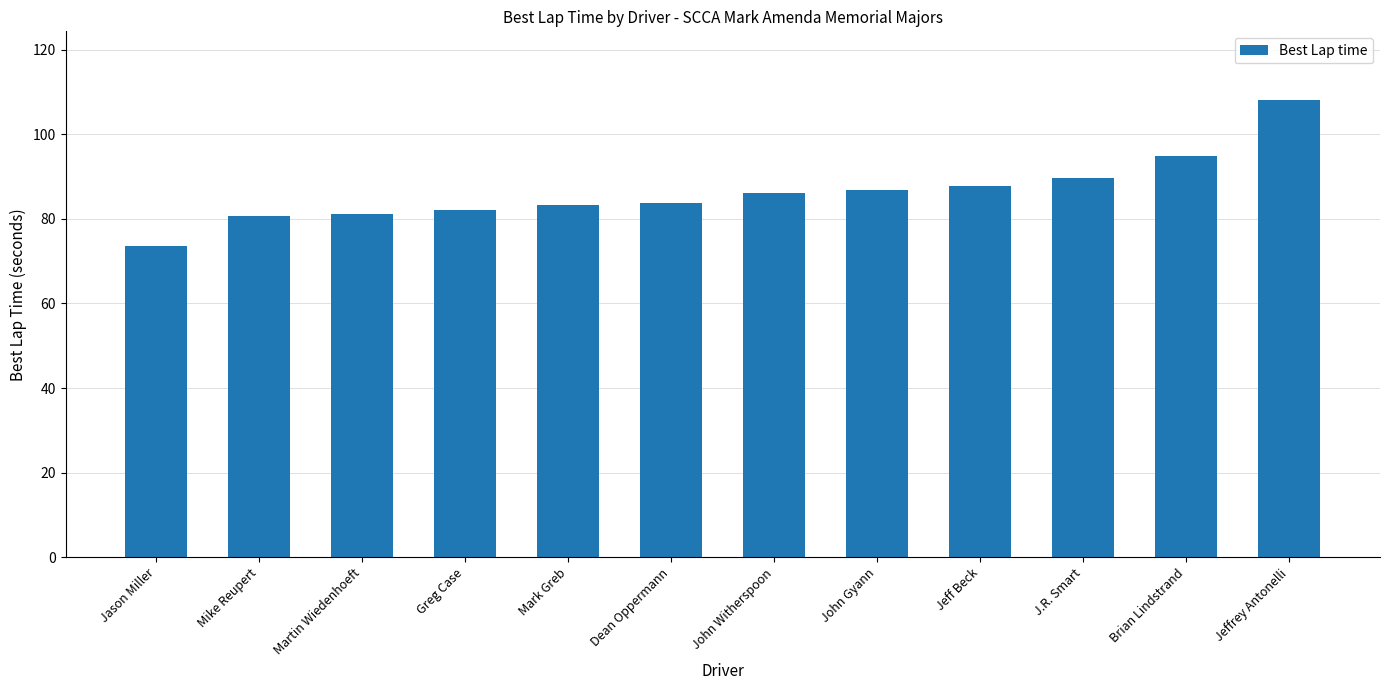

What is the sum of the values at Jeffrey Antonelli and Dean Oppermann?

191.7